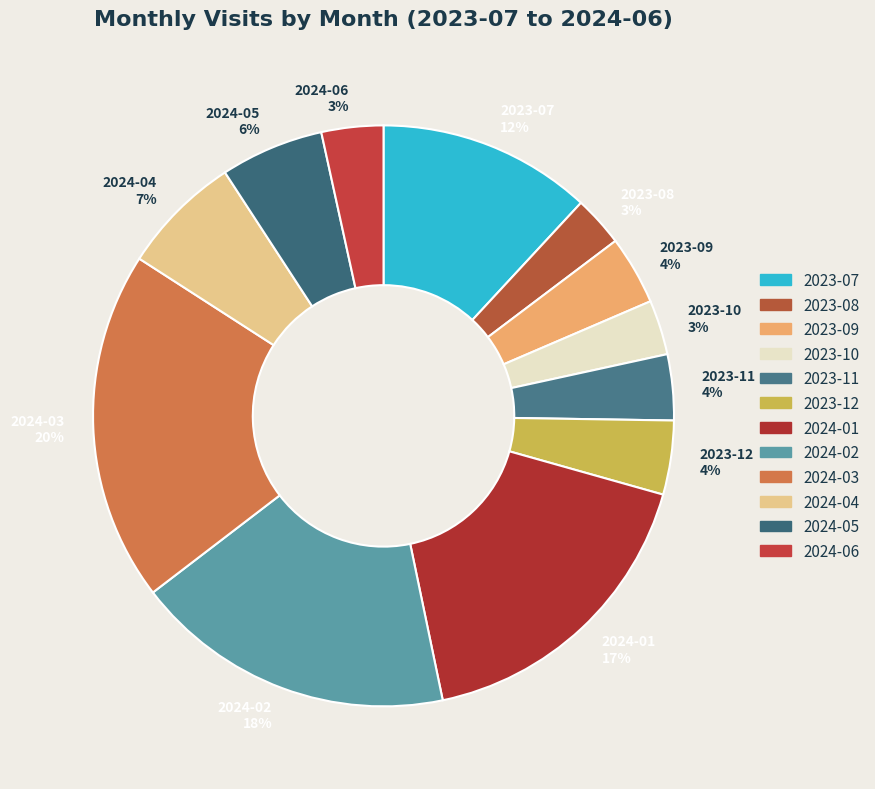

What percentage is the 2023-07 slice, to the nearest percent?

12%